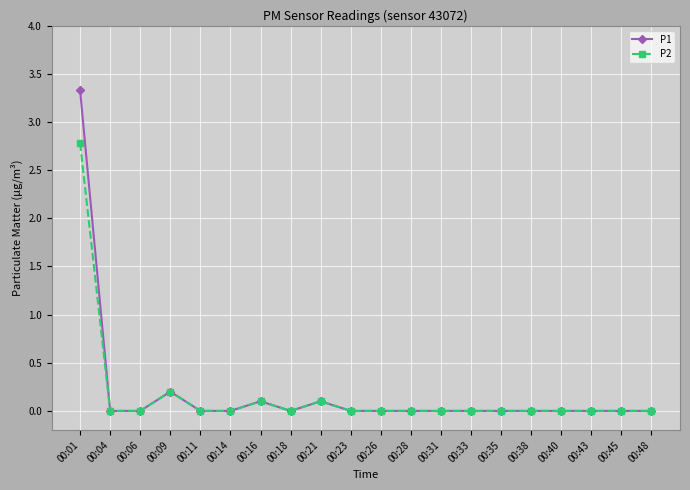

At which category does P2 reach its first local peak?

00:09